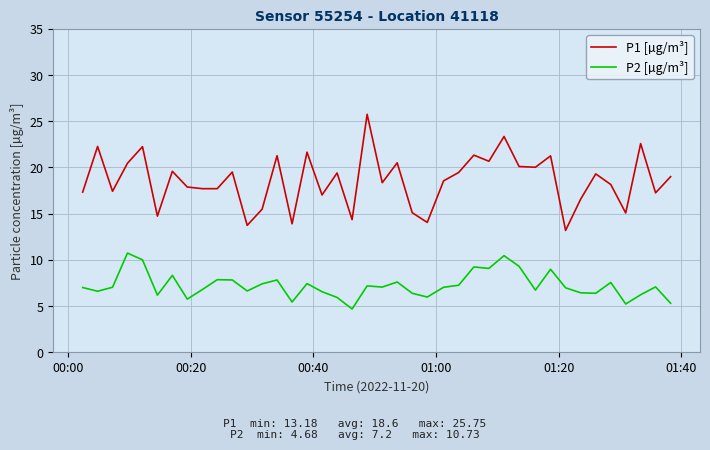

Which series has the largest range (max minus min)?

P1 [µg/m³]